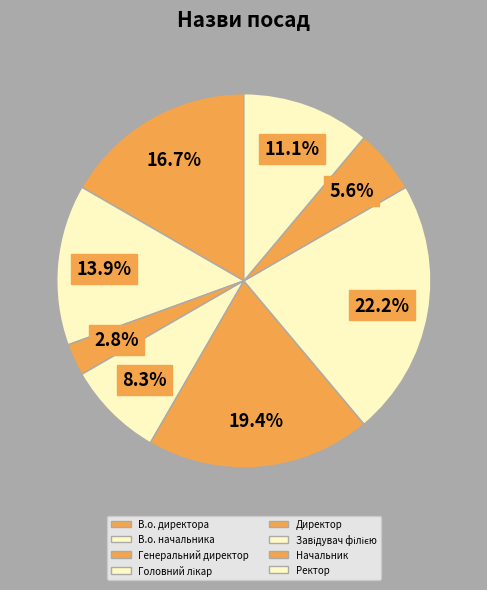

Is there a majority slice in this chart?

No